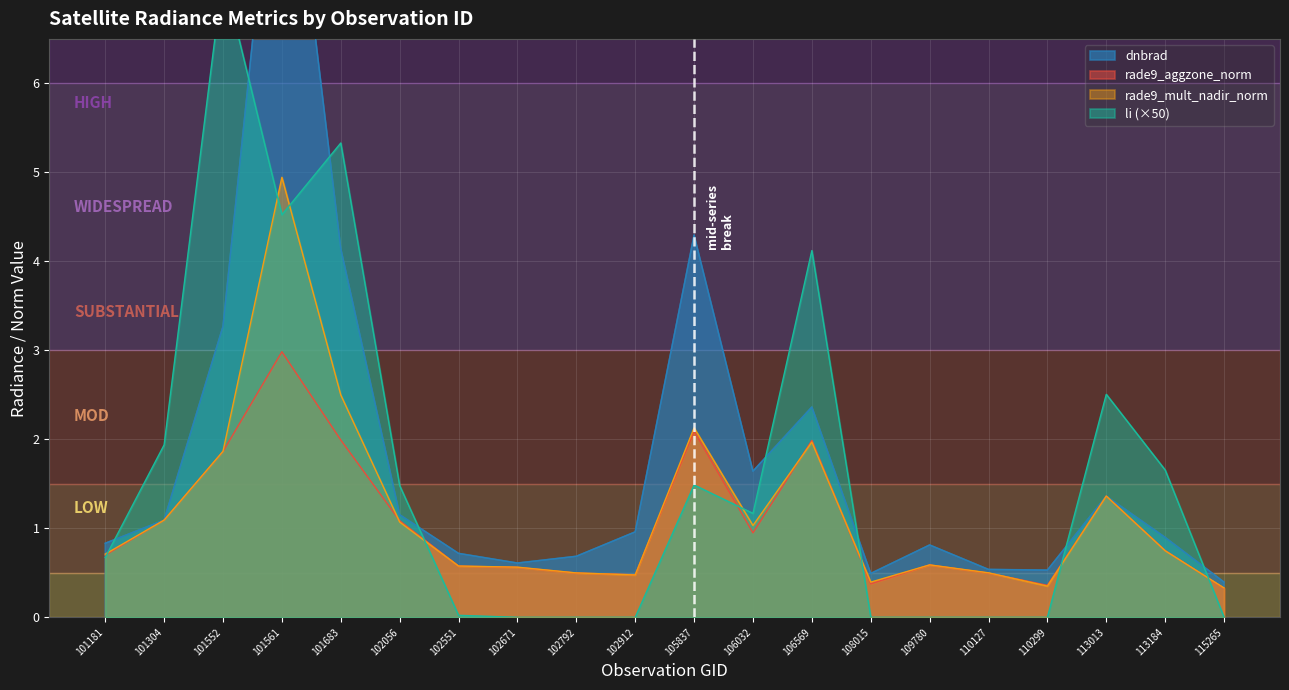

At which category does rade9_mult_nadir_norm reach its first local peak?

101561